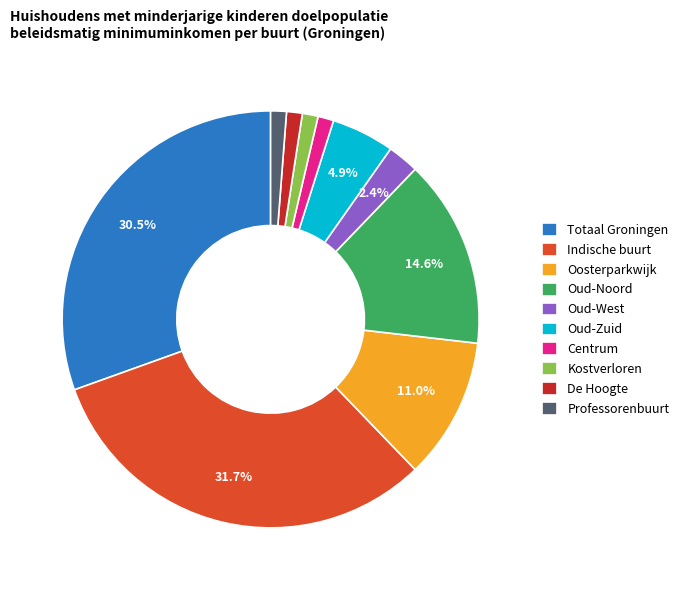

To the nearest percent, what is the average slice percentage?

10%